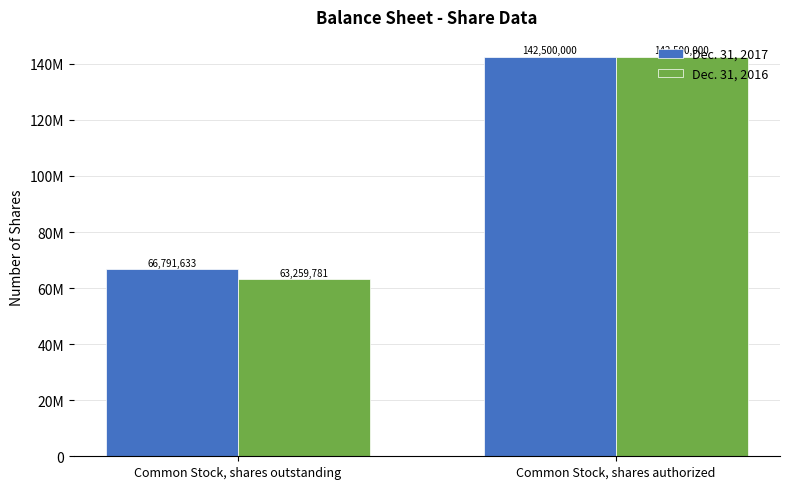

Rank the categories by Dec. 31, 2017 value from highest to lowest.

Common Stock, shares authorized, Common Stock, shares outstanding